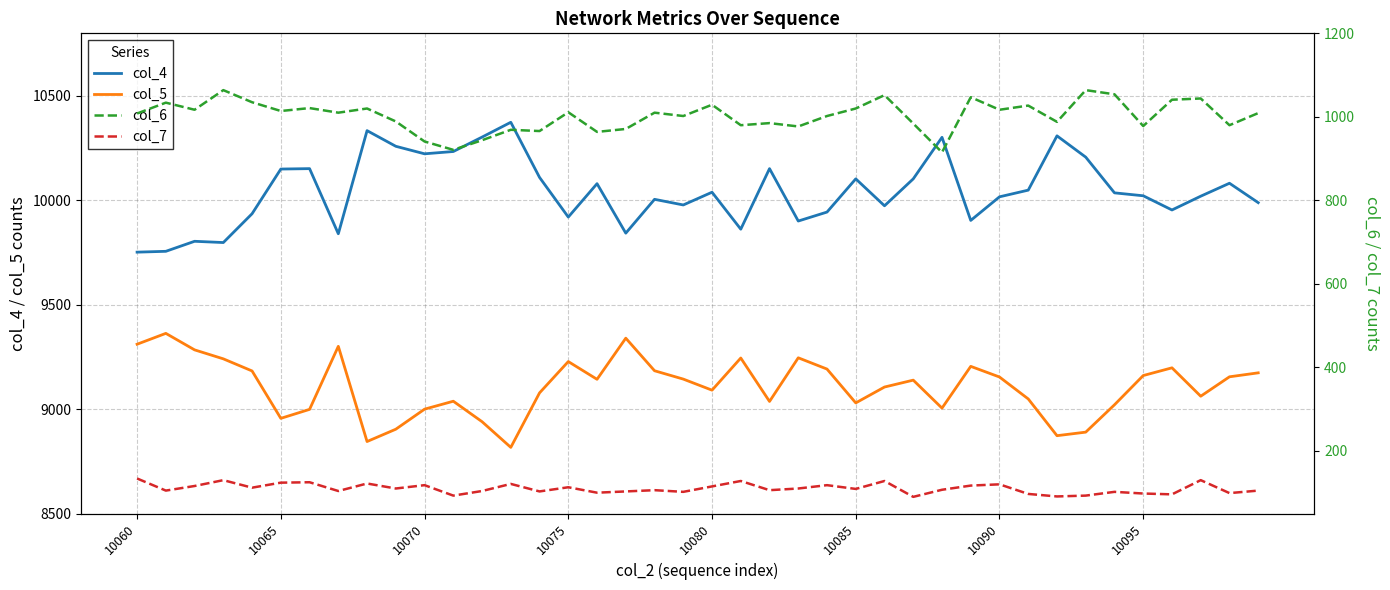

Reading left to right, what are all the values shown in this chart?

col_4: 9752	9756	9804	9798	9936	10150	10152	9840	10334	10259	10223	10234	10303	10374	10110	9920	10080	9843	10005	9978	10039	9862	10152	9901	9944	10103	9974	10103	10302	9904	10017	10049	10309	10207	10036	10022	9954	10020	10082	9989
col_5: 9311	9363	9284	9241	9183	8956	8999	9301	8845	8904	9000	9038	8940	8817	9078	9228	9143	9340	9184	9144	9091	9245	9037	9246	9192	9030	9106	9139	9005	9205	9154	9049	8873	8890	9021	9161	9198	9062	9155	9174
col_6: 1008	1034	1017	1064	1035	1014	1021	1010	1020	989	941	921	944	969	966	1011	964	971	1010	1002	1029	980	985	977	1002	1020	1052	984	915	1047	1017	1027	988	1064	1054	978	1041	1044	980	1009
col_7: 134	105	116	130	112	124	125	104	122	110	118	93	104	121	103	113	100	103	106	102	115	128	106	110	118	109	128	90	107	117	120	97	91	93	102	98	96	130	99	105